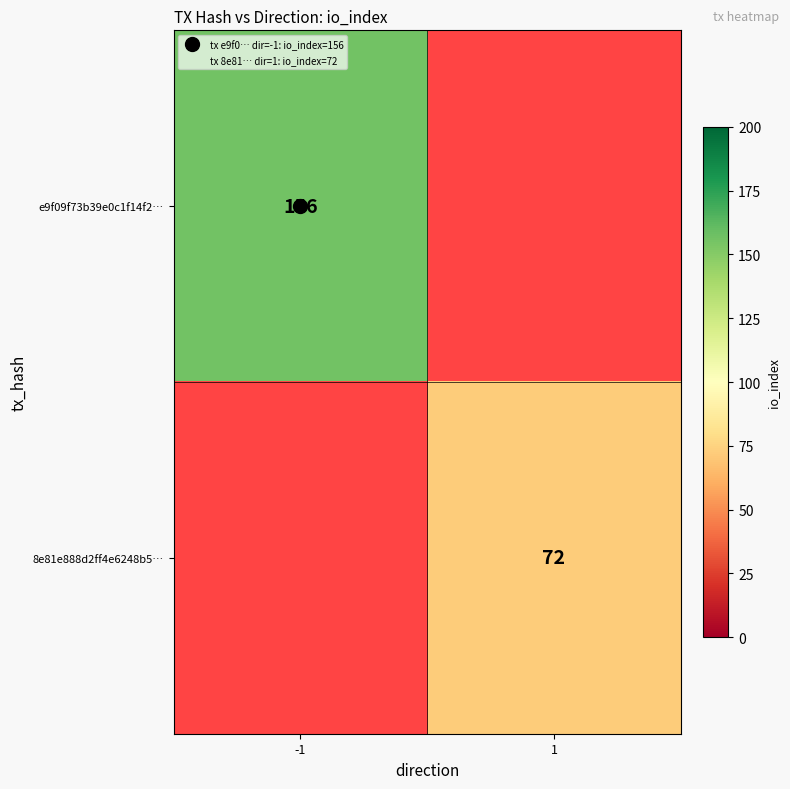

At which category does the chart reach its peak across all series?

-1